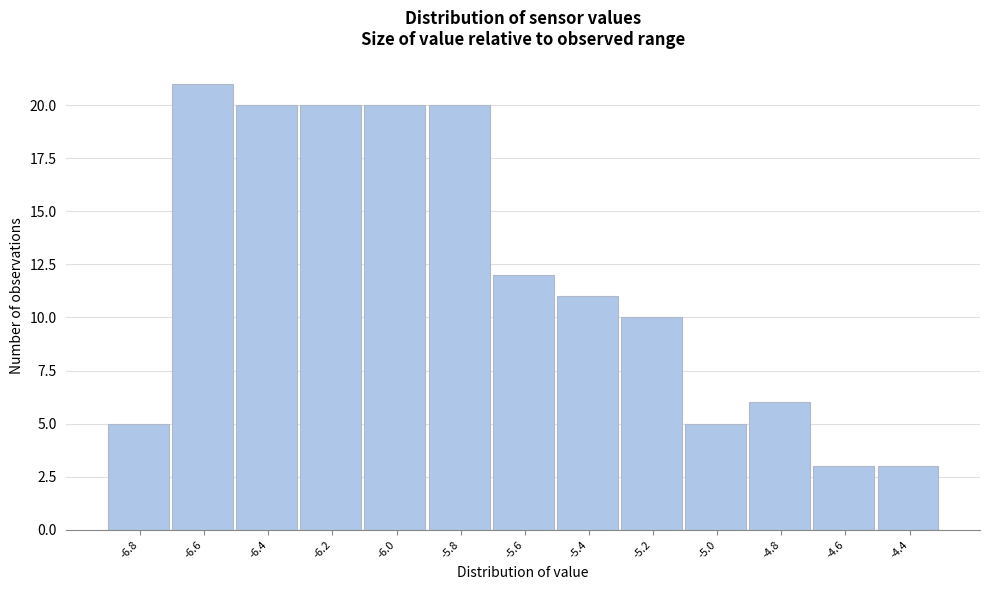

Reading left to right, what are all the values shown in this chart?

-6.8=5	-6.6=21	-6.4=20	-6.2=20	-6.0=20	-5.8=20	-5.6=12	-5.4=11	-5.2=10	-5.0=5	-4.8=6	-4.6=3	-4.4=3